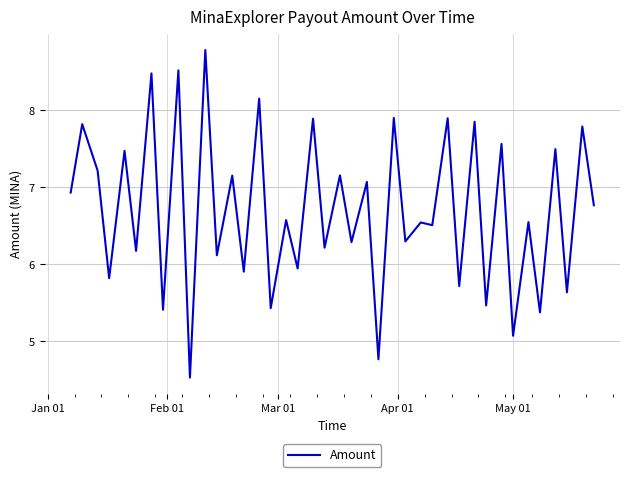

What is the maximum value shown in the chart?

8.8